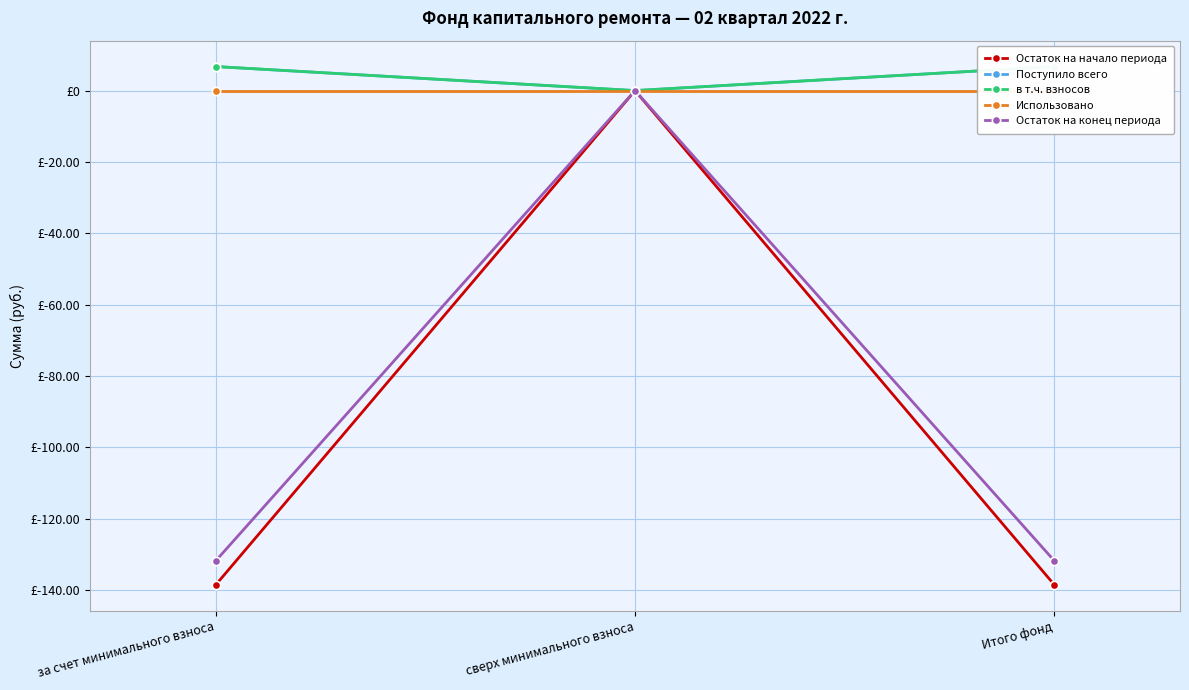

What is the difference between the Остаток на начало периода values at сверх минимального взноса and Итого фонд?

138.5